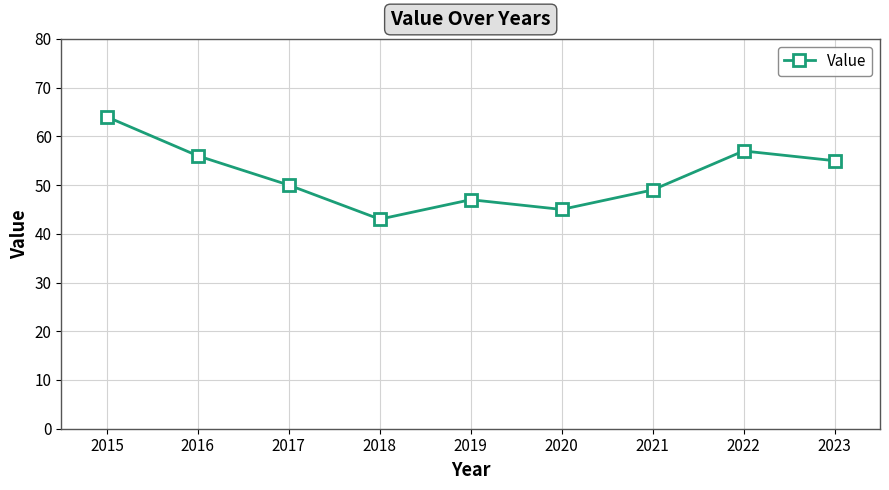

True or false: the data shows 30 at 2019.

False